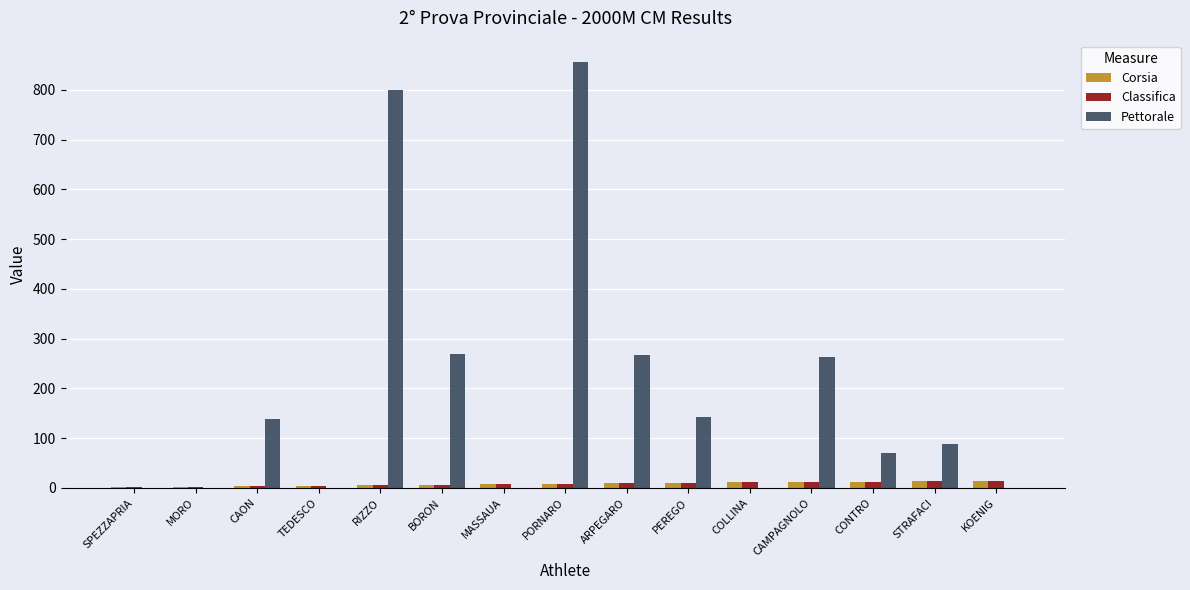

Between TEDESCO and BORON, which series saw the biggest shift?

Pettorale